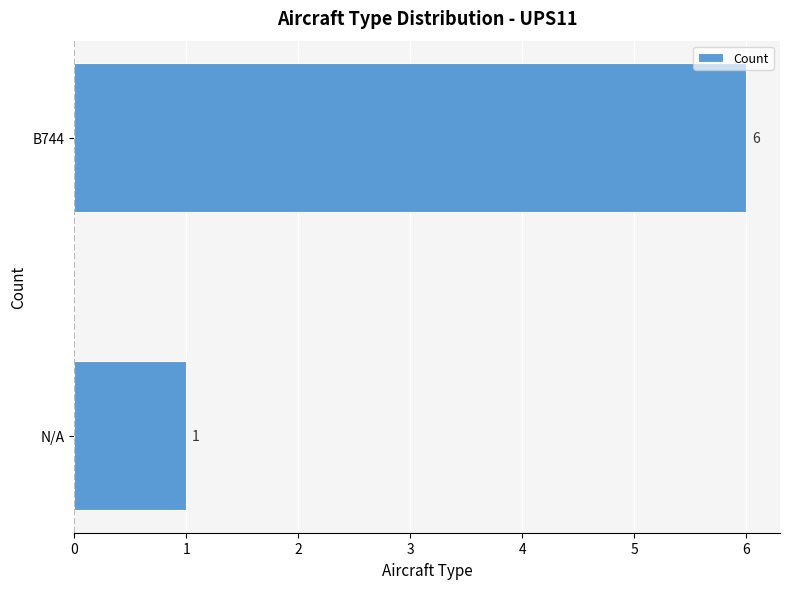

True or false: the data shows 8 at B744.

False